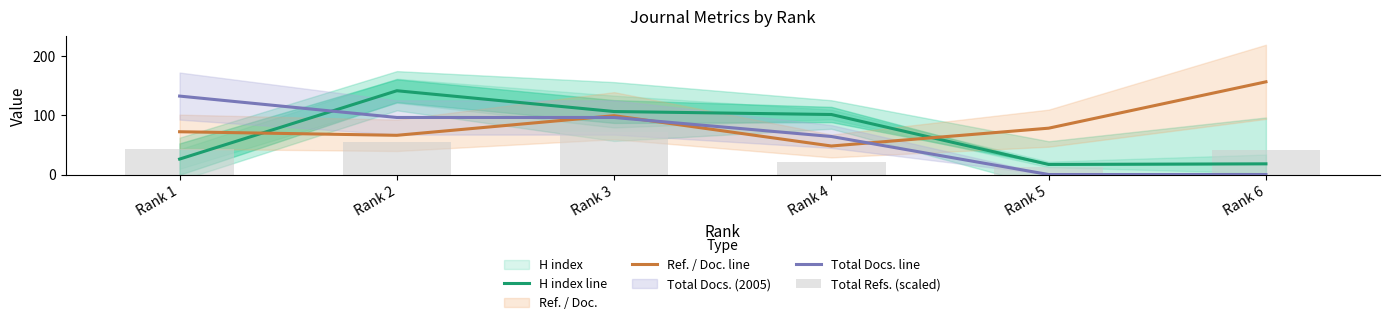

Which category has the highest value across all series?

Rank 6